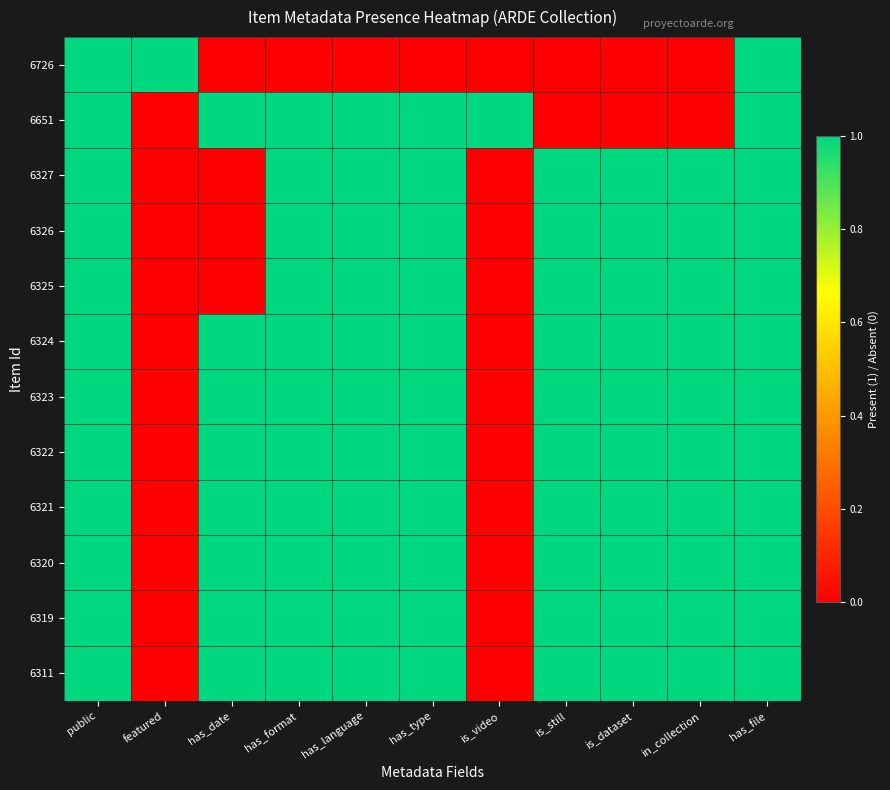

Count the number of categories in the chart.

11